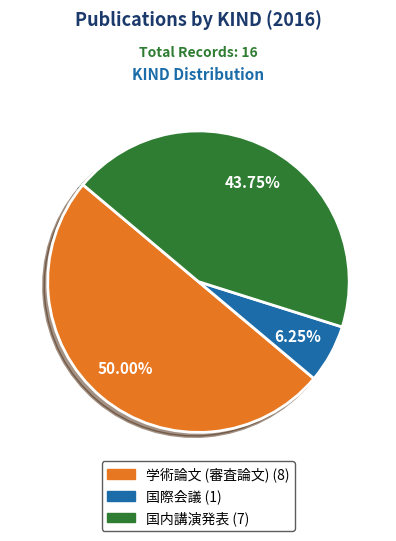

To the nearest percent, what is the difference between the largest and smallest slice percentages?

44%